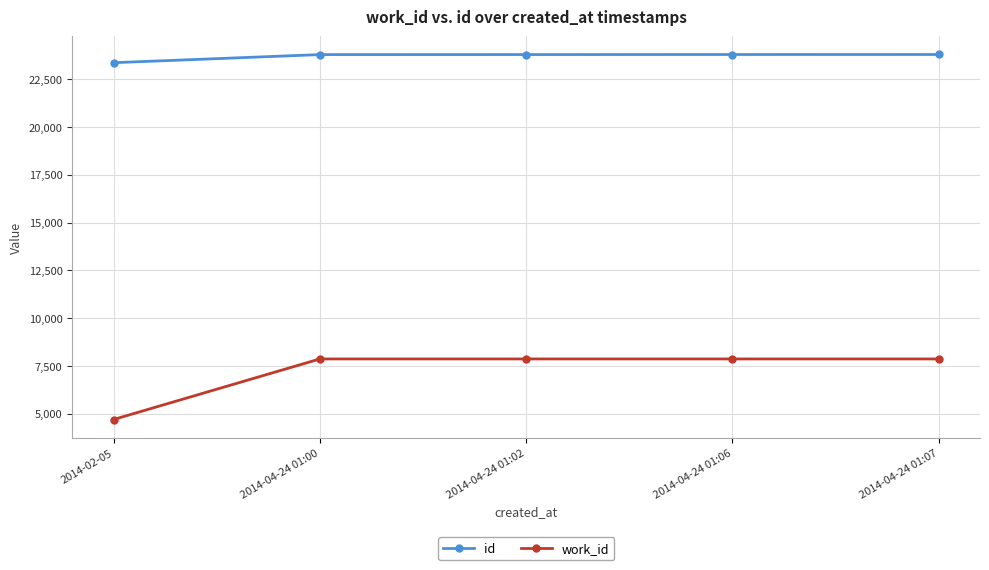

List the series in order of their peak value, lowest first.

work_id, id